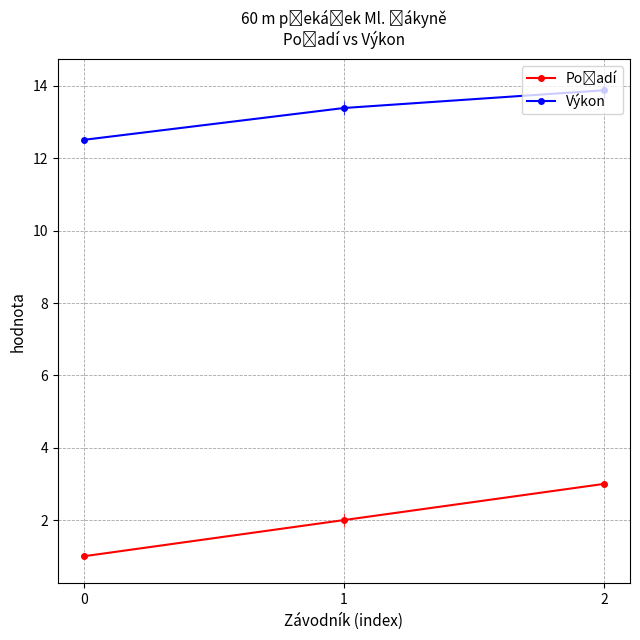

What is the minimum value shown in the chart?

1.0